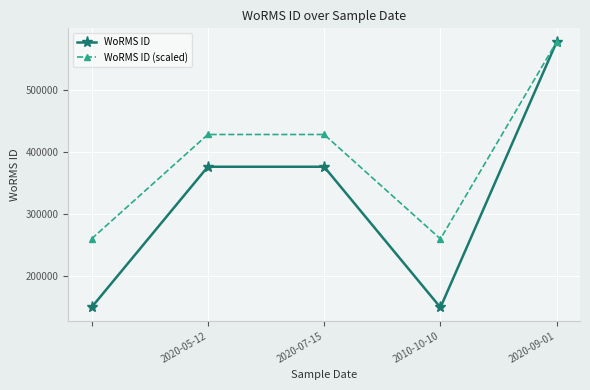

Which series has the largest total across all categories?

WoRMS ID (scaled)